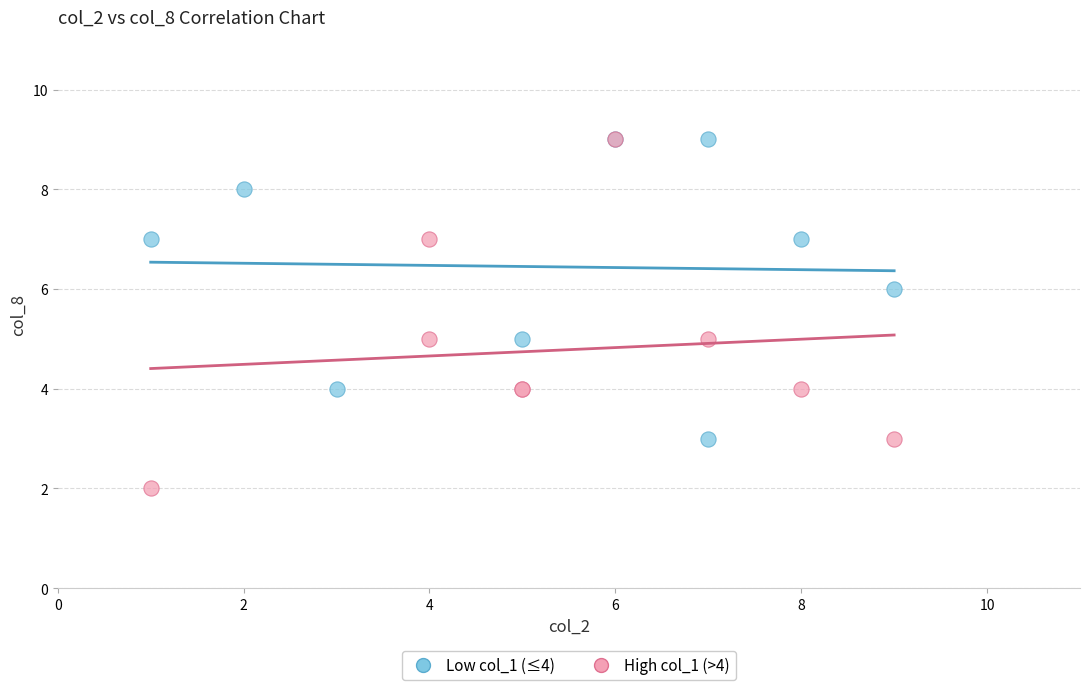

Which series has the largest Y range (max minus min)?

High col_1 (>4)